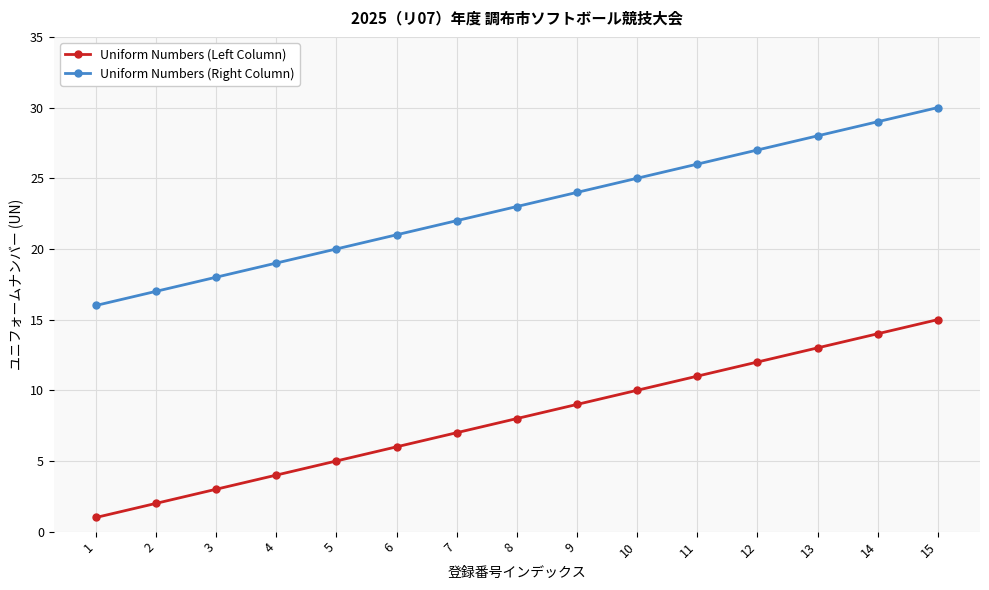

What is the total value across all series at 11?

37